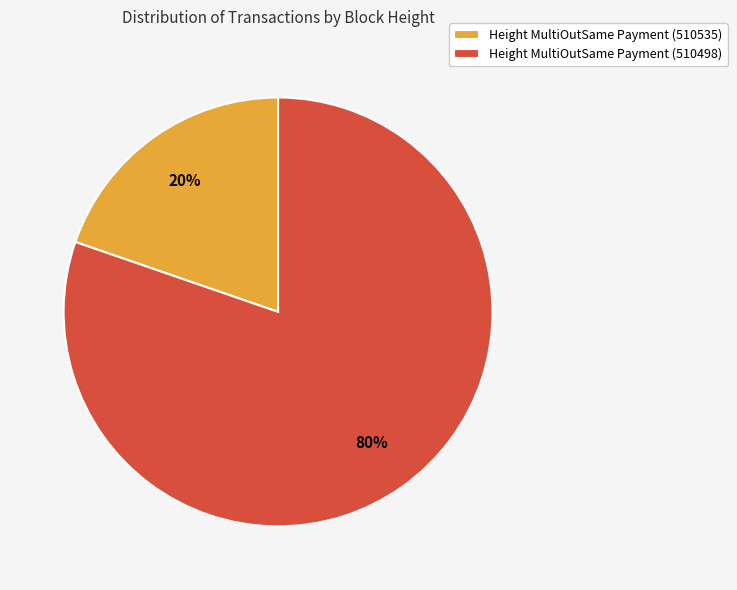

Is it true that Height MultiOutSame Payment (510498) is 74% of the pie?

False